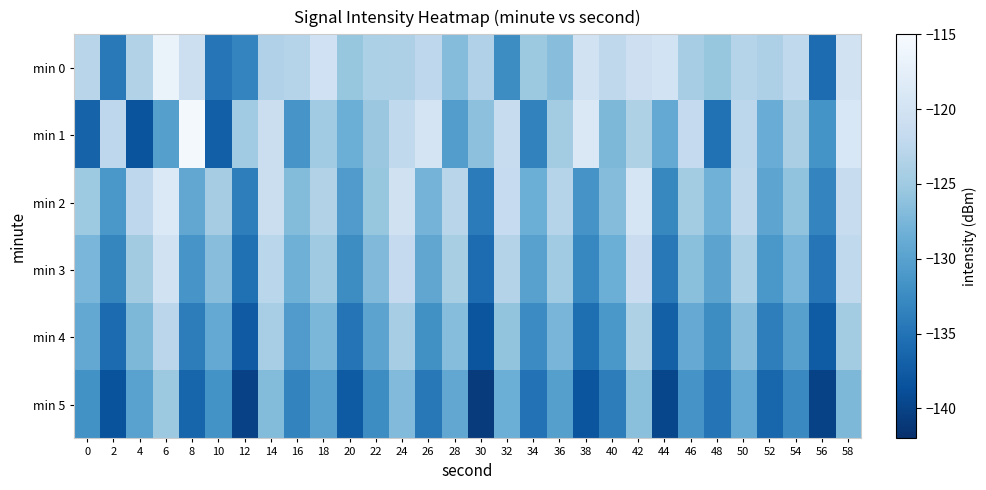

Which series has the largest total across all categories?

min 0